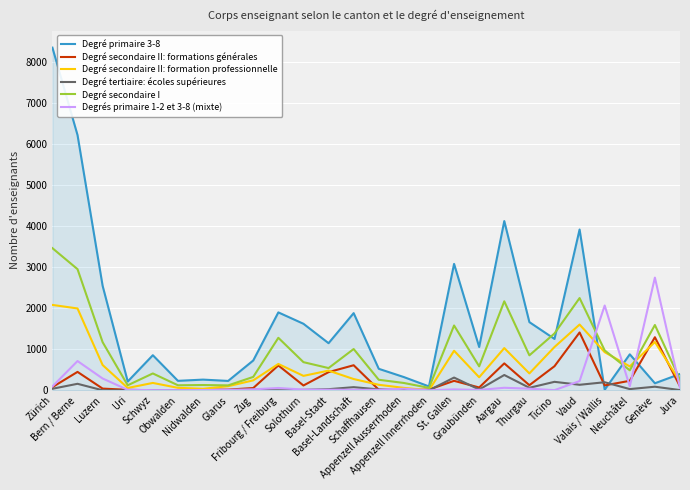

Which series has the largest total across all categories?

Degré primaire 3-8